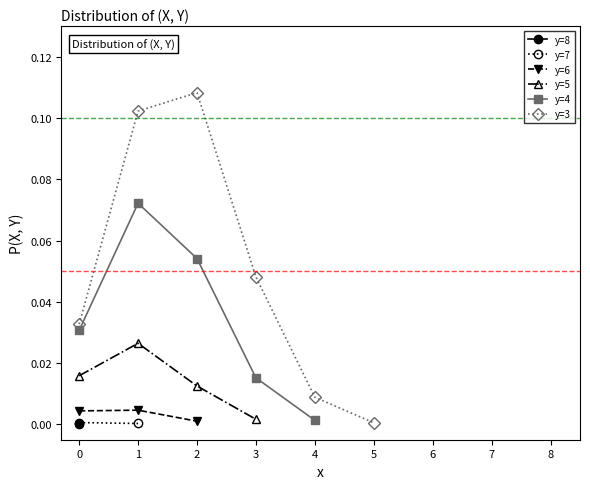

Reading left to right, transcribe all the data shown in this chart.

y=8: 0=0.0	1=0.0	2=0.0	3=0.0	4=0.0	5=0.0	6=0.0	7=0.0	8=0.0
y=7: 0=0.0	1=0.0	2=0.0	3=0.0	4=0.0	5=0.0	6=0.0	7=0.0	8=0.0
y=6: 0=0.0	1=0.0	2=0.0	3=0.0	4=0.0	5=0.0	6=0.0	7=0.0	8=0.0
y=5: 0=0.0	1=0.0	2=0.0	3=0.0	4=0.0	5=0.0	6=0.0	7=0.0	8=0.0
y=4: 0=0.0	1=0.1	2=0.1	3=0.0	4=0.0	5=0.0	6=0.0	7=0.0	8=0.0
y=3: 0=0.0	1=0.1	2=0.1	3=0.0	4=0.0	5=0.0	6=0.0	7=0.0	8=0.0